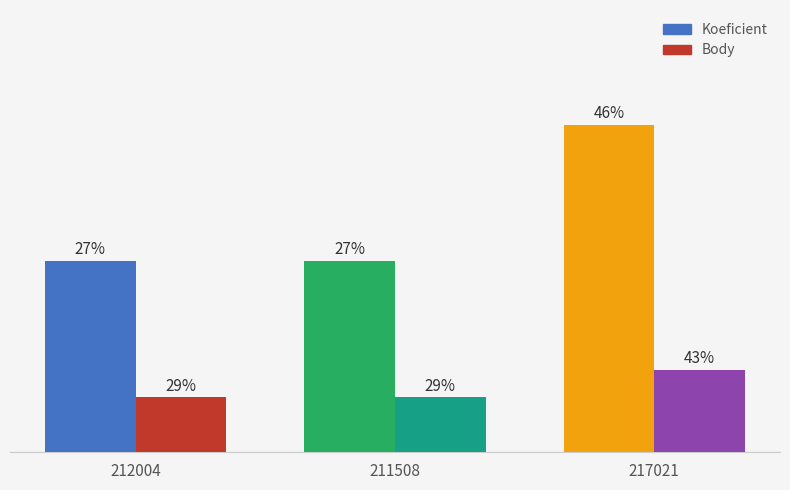

What are all the series names shown in the legend?

Koeficient, Body